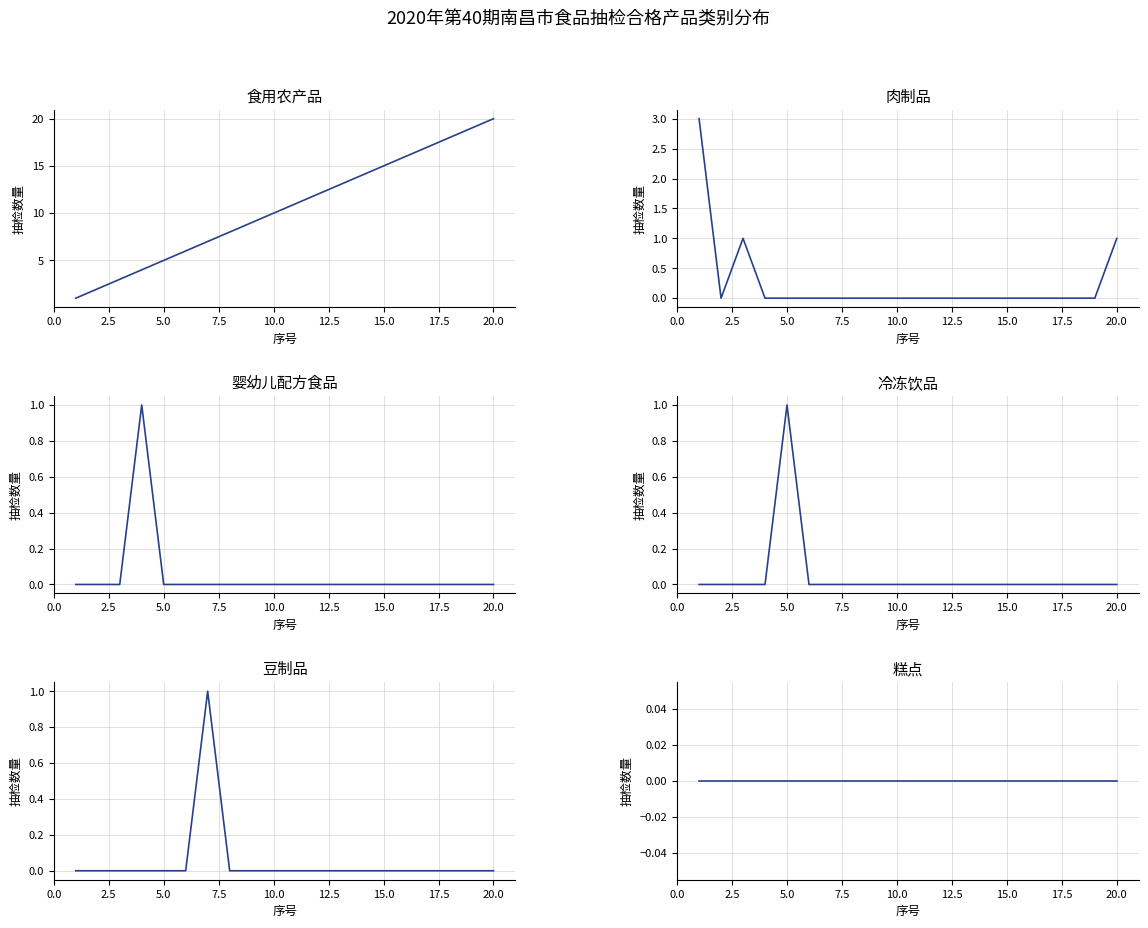

How many categories are shown in the chart?

20